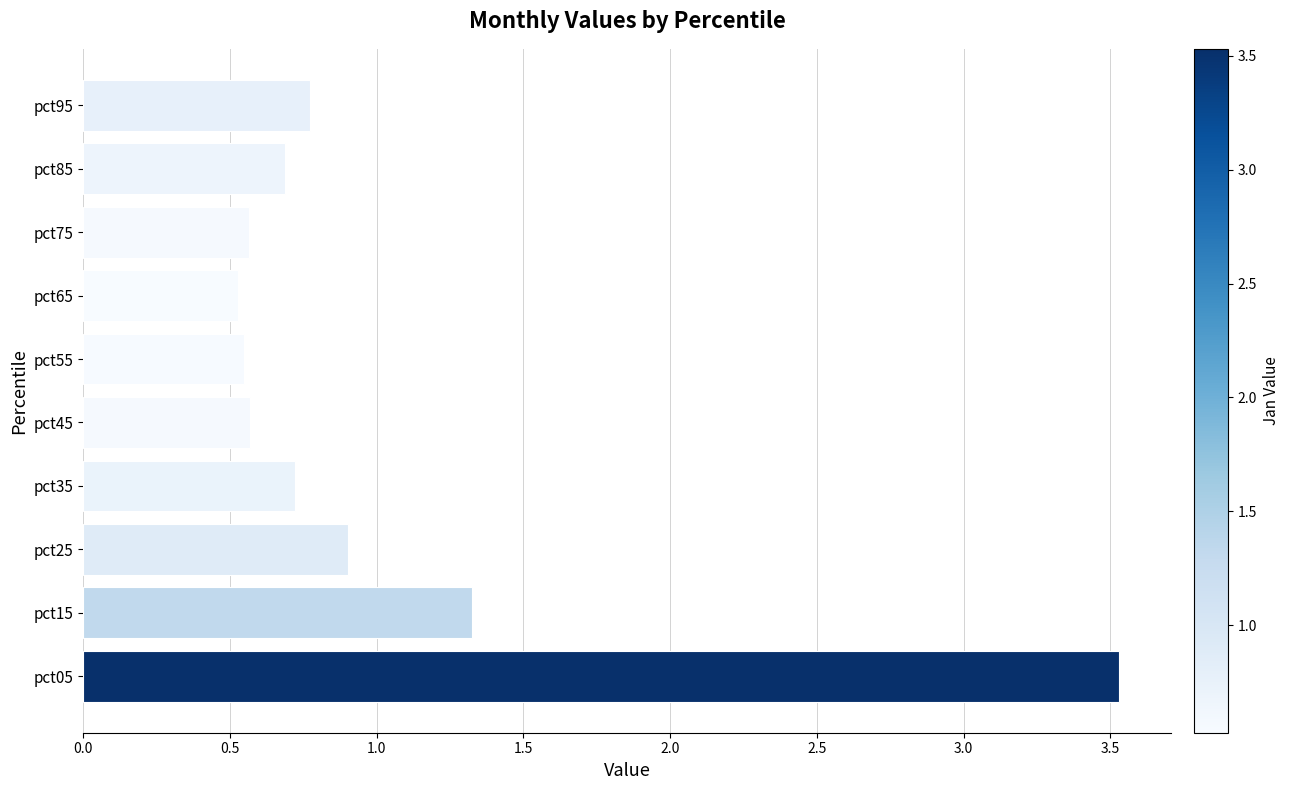

Does the chart contain stacked bars?

No